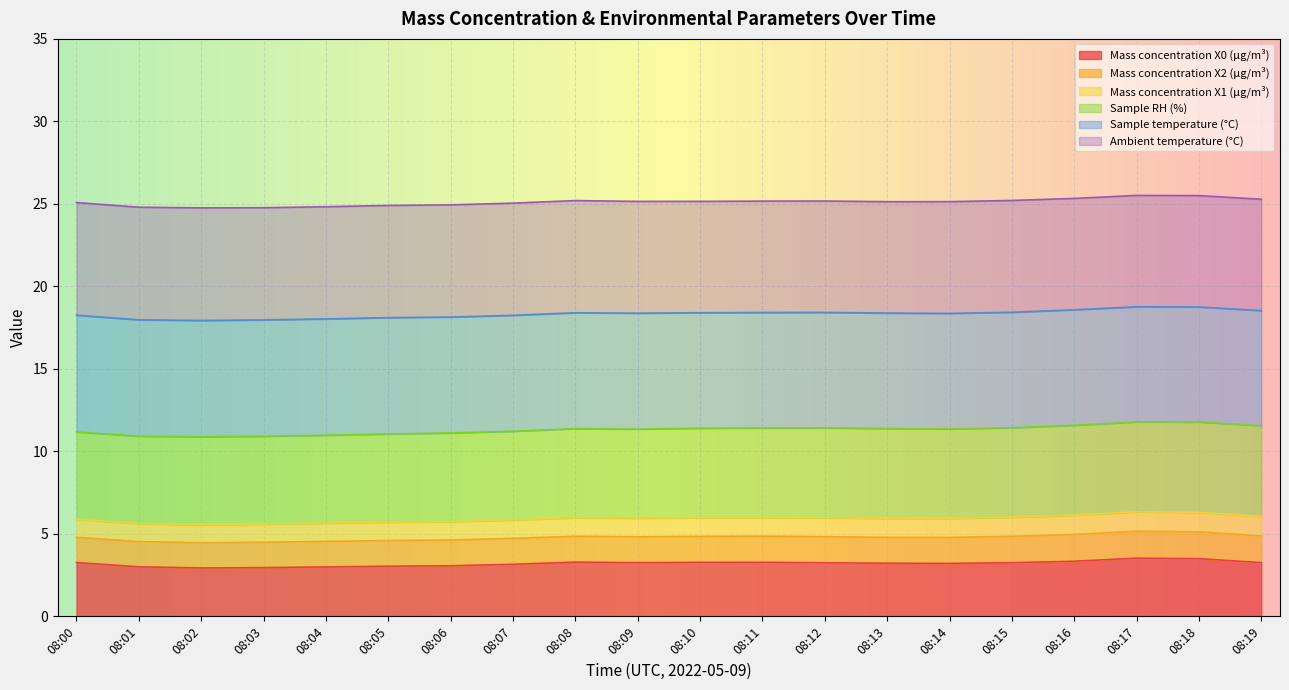

Is it true that Mass concentration X0 (μg/m³) equals 3.0 at 08:03?

True